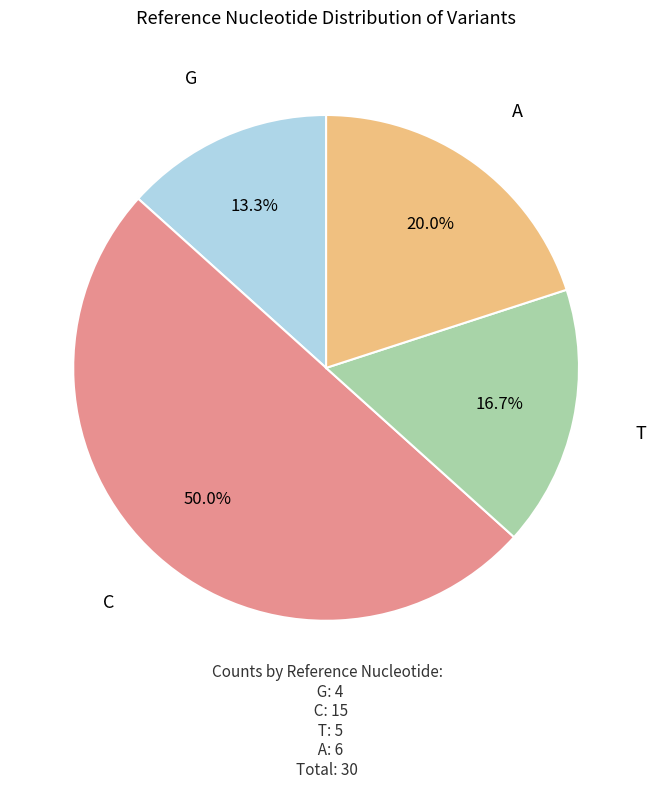

How many slices are in this pie chart?

4